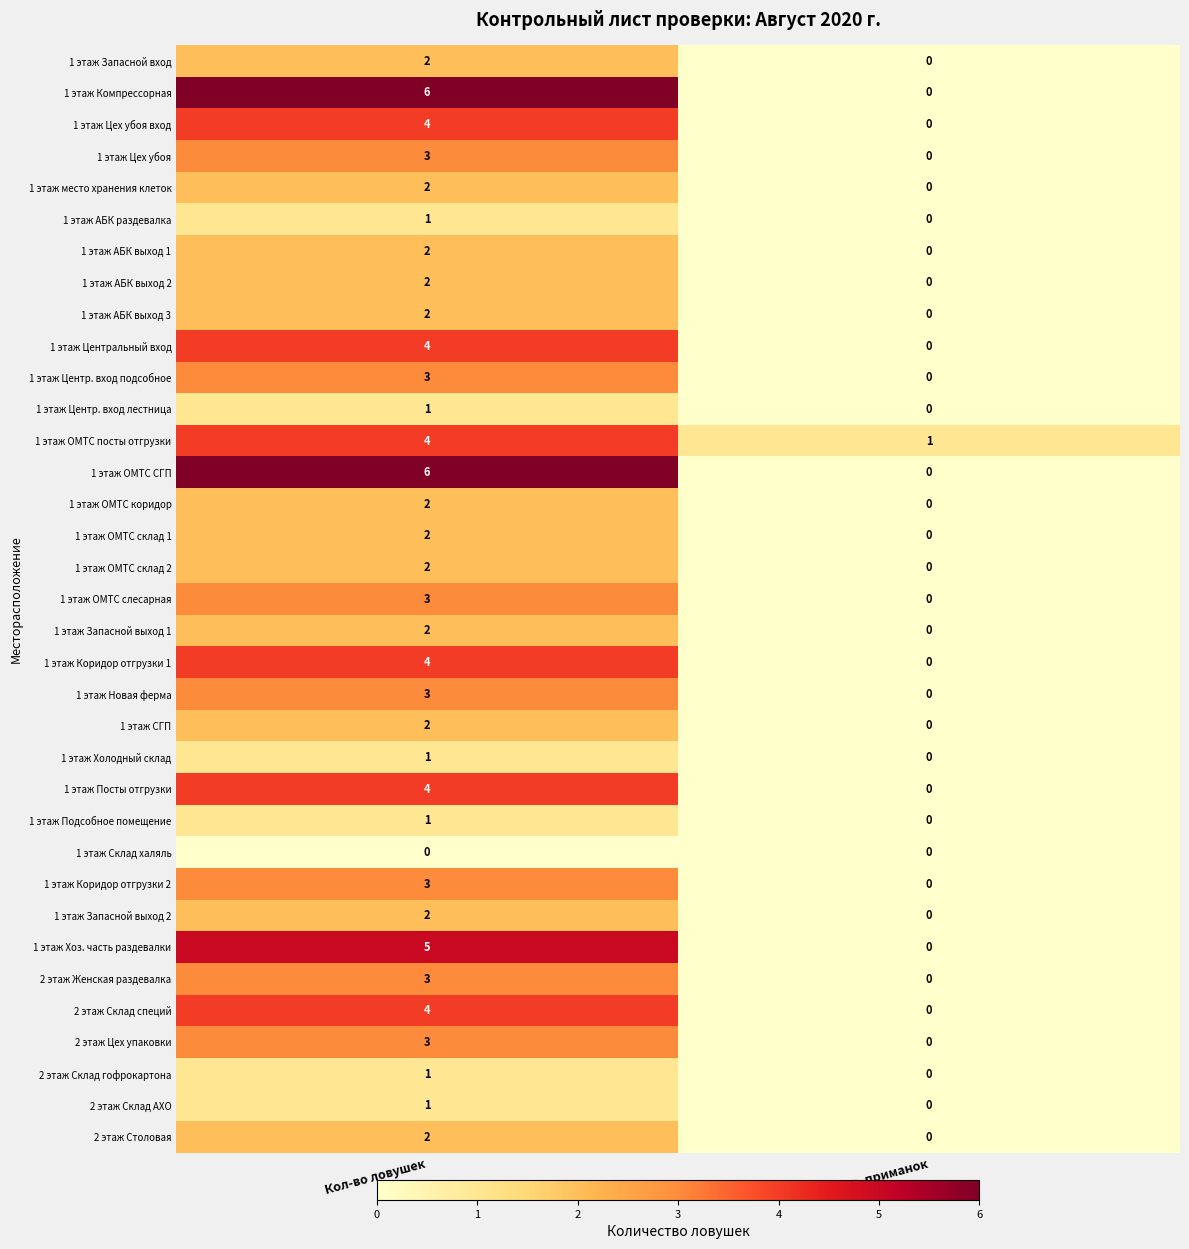

At how many categories does at least one series exceed 0?

2